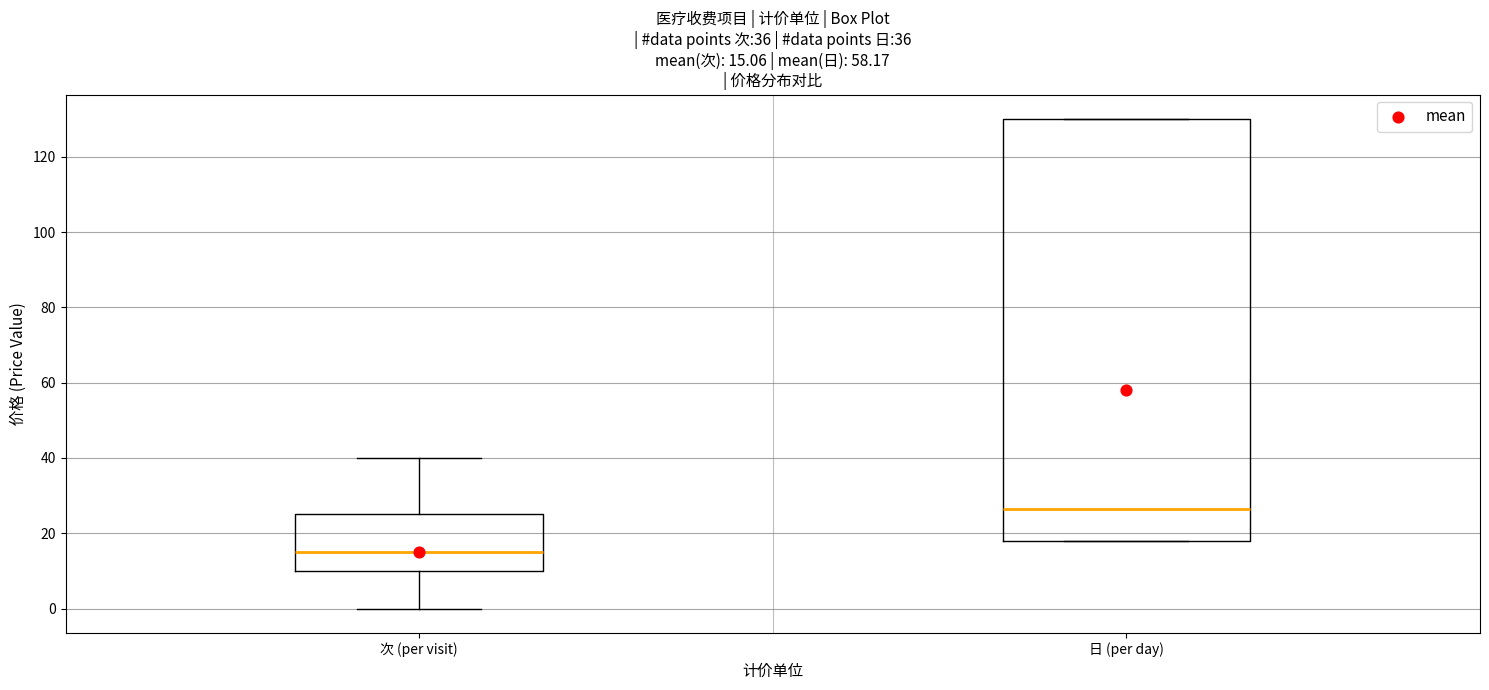

Which box has the lowest median line?

次 (per visit)